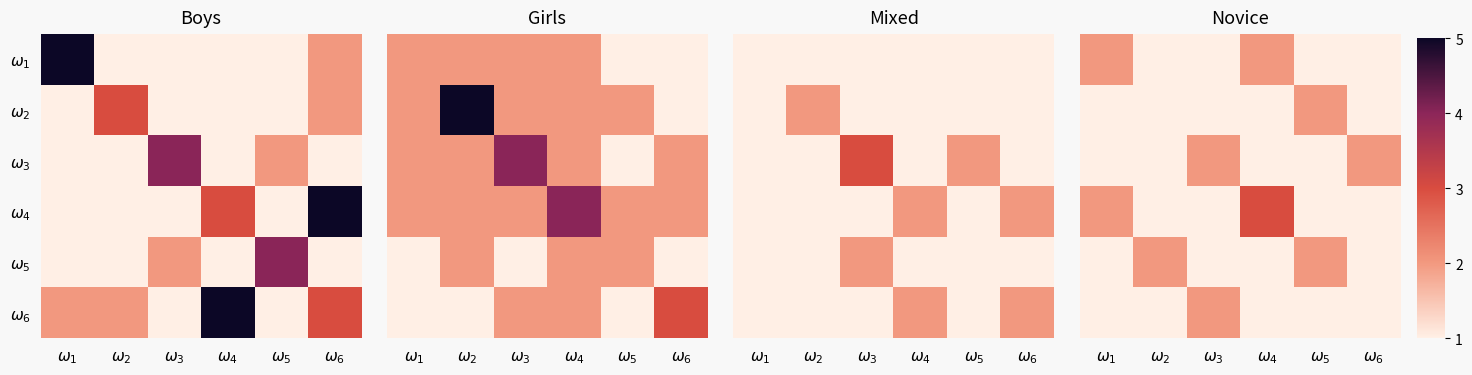

At which label does $\omega_1$ reach its minimum?

$\omega_2$